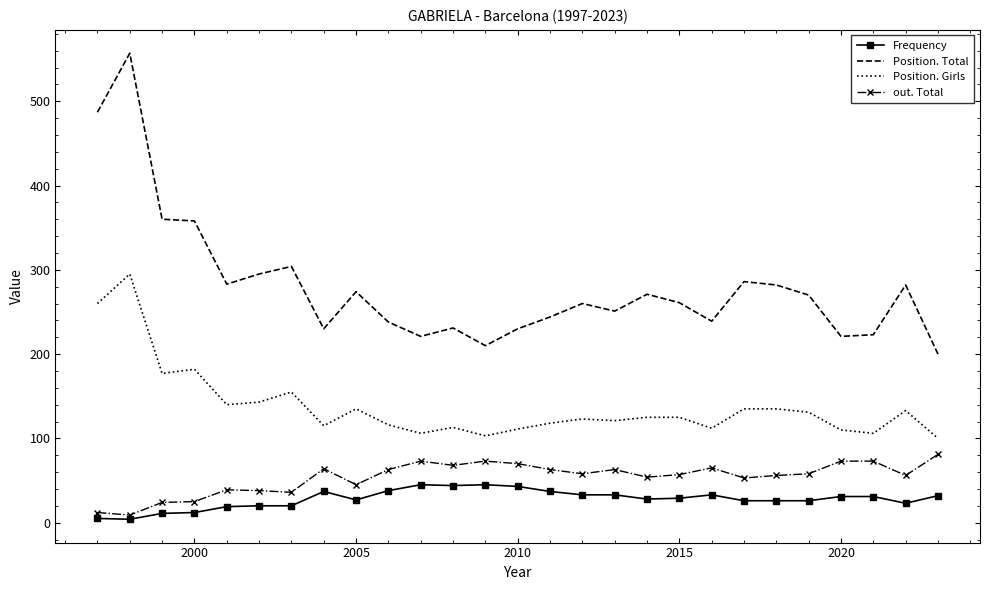

Which series has the widest spread of values?

Position. Total